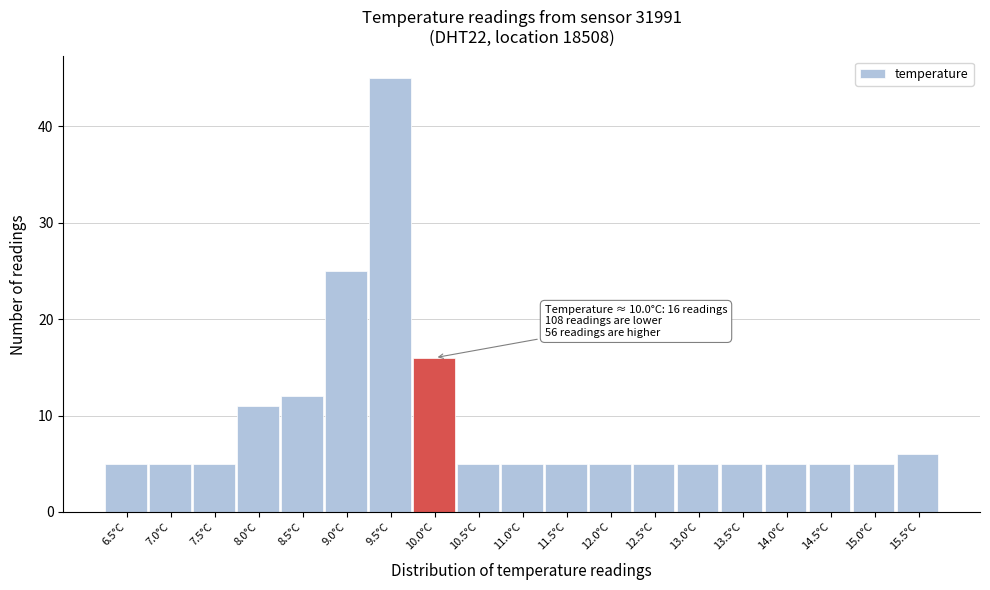

Reading left to right, transcribe all the data shown in this chart.

5	5	5	11	12	25	45	16	5	5	5	5	5	5	5	5	5	5	6